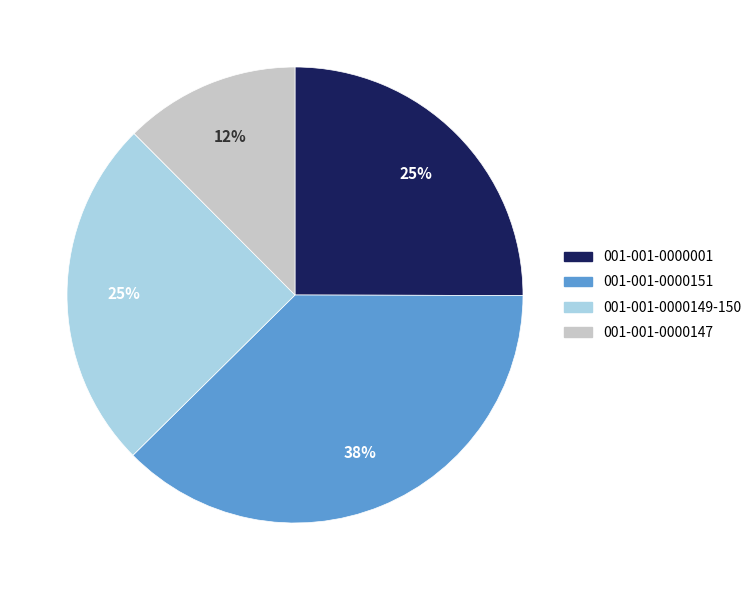

The 001-001-0000149-150 slice represents 25% of the pie. True or false?

True